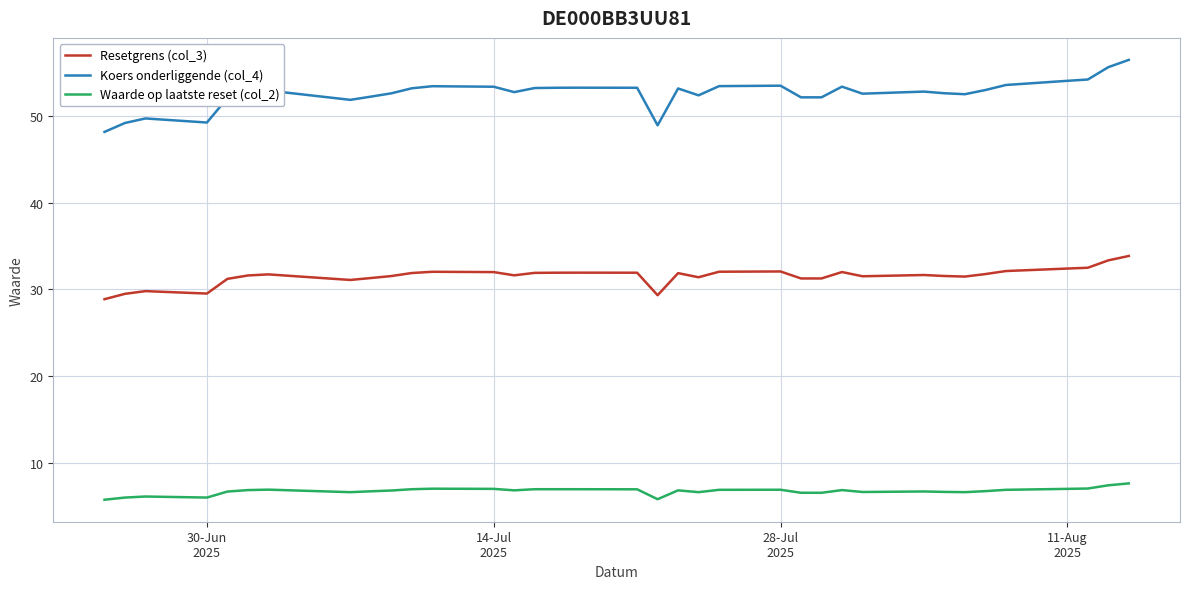

Which series has the largest range (max minus min)?

Koers onderliggende (col_4)